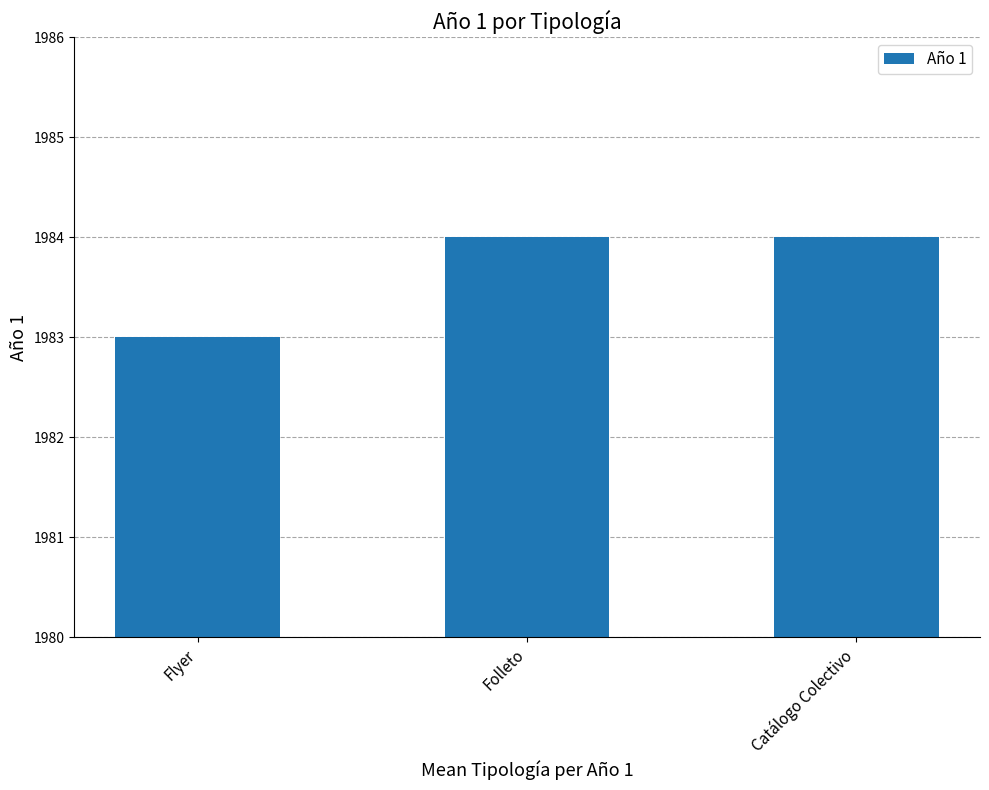

The chart shows a value of 681 at Catálogo Colectivo. True or false?

False